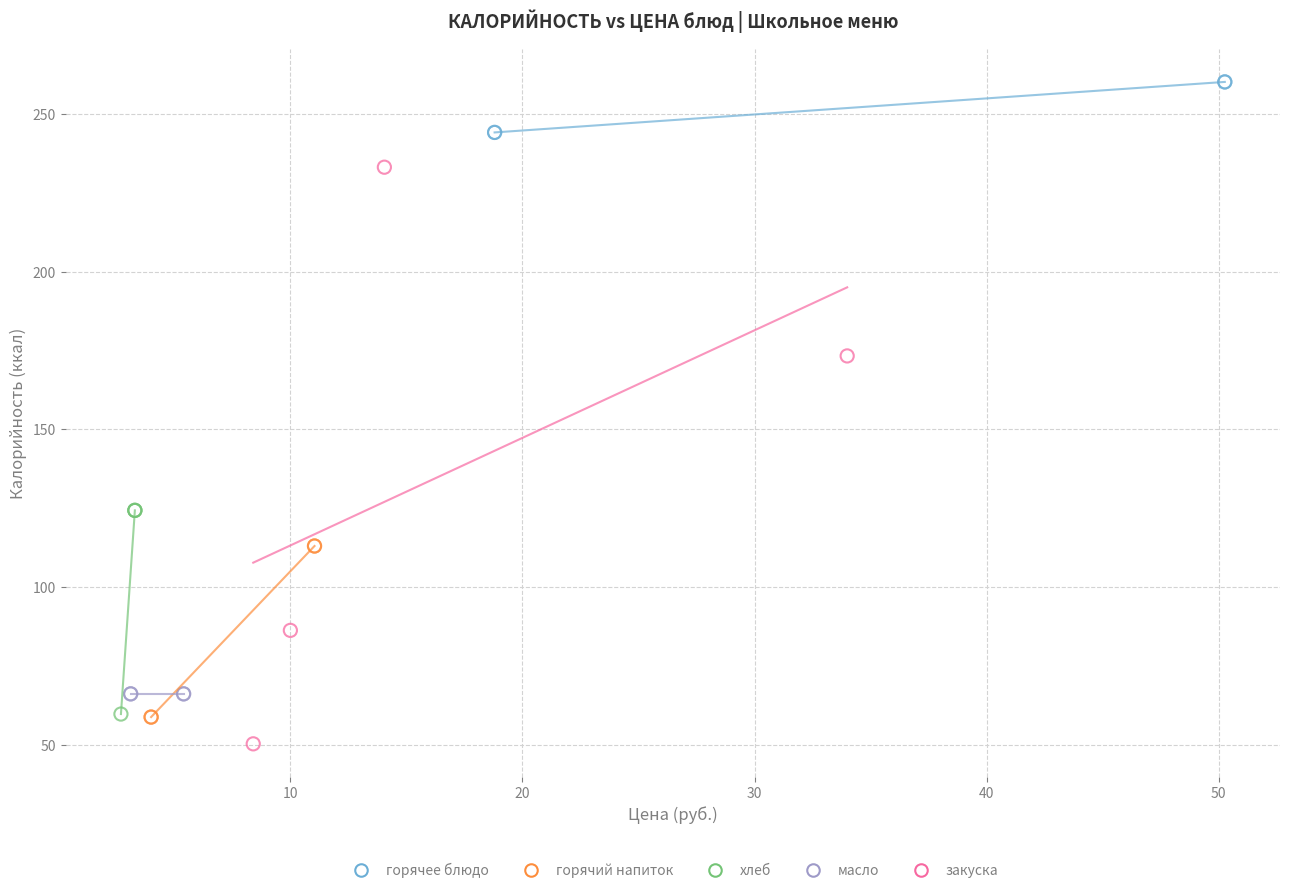

Which series contains the highest Y value?

горячее блюдо